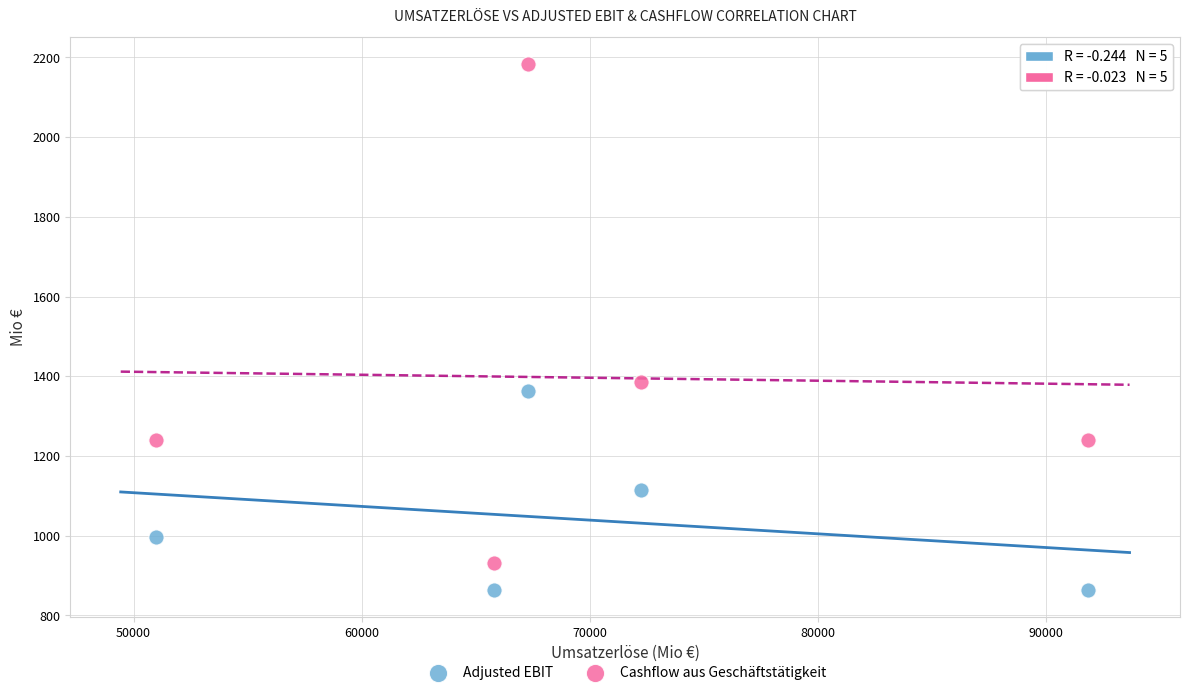

Across all data points, what is the range of X values (max minus min)?

40845